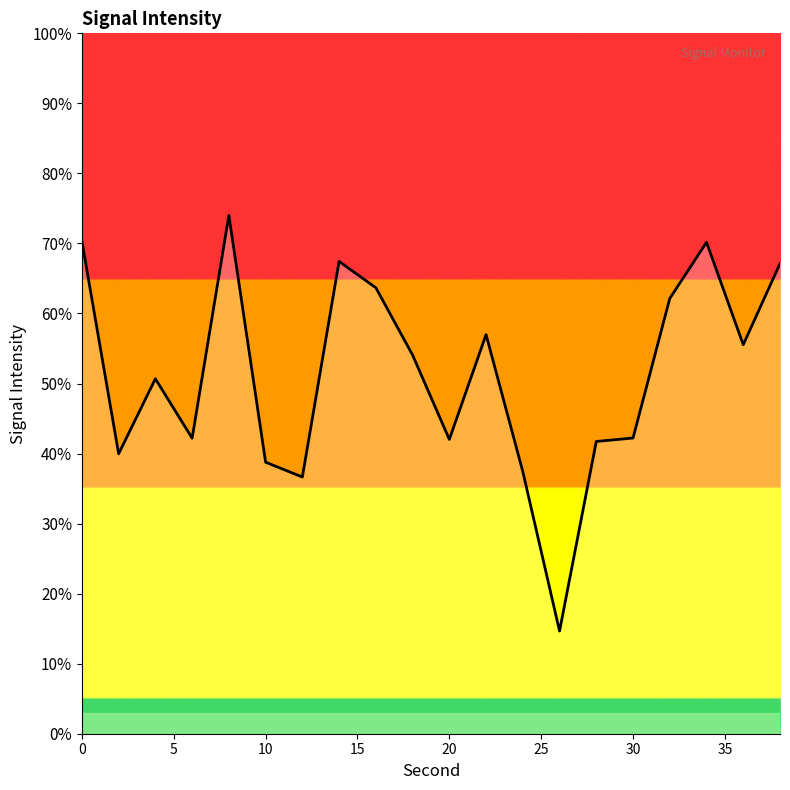

What is the maximum value shown in the chart?

74.0